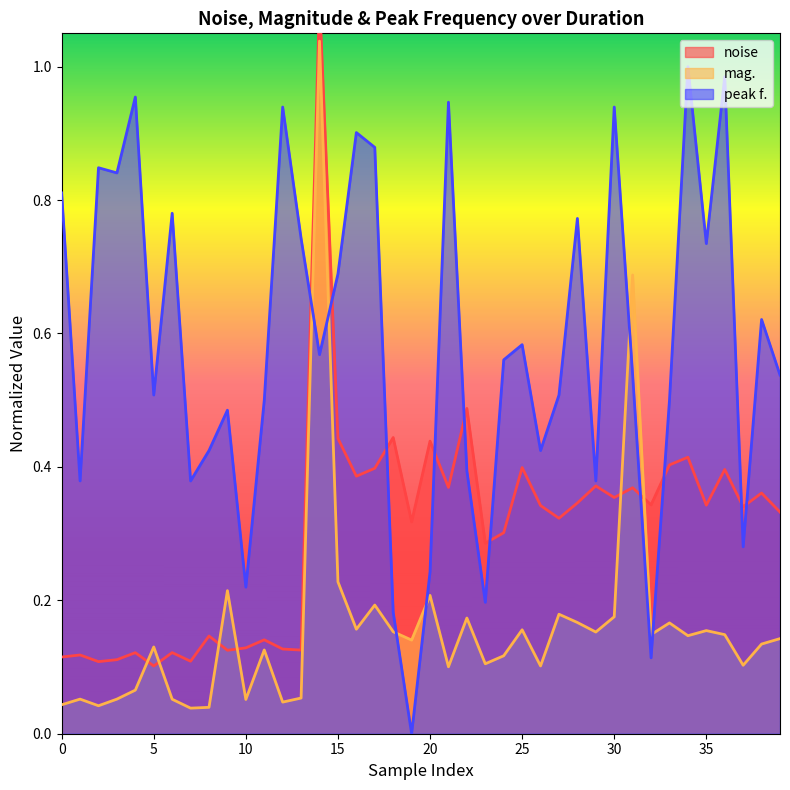

What is the total value across all series at 38?

1.1